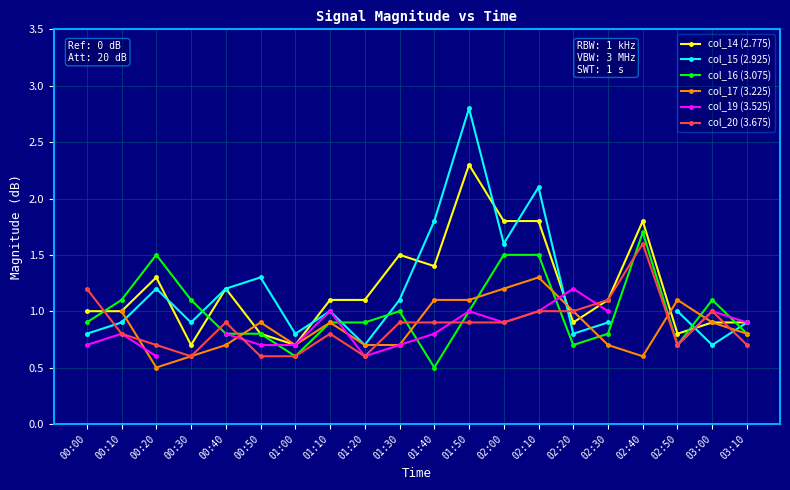

How many interior local valleys does the col_19 (3.525) series have?

2